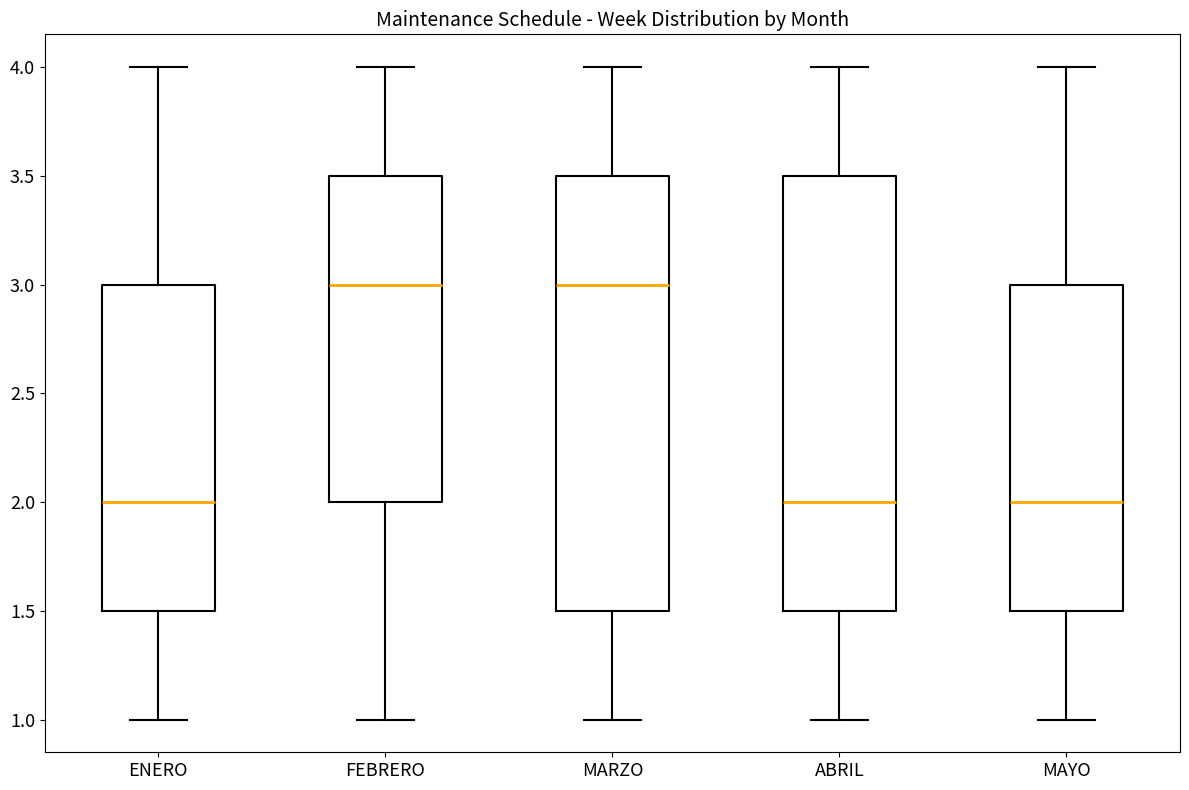

Where does the median line of the box for FEBRERO sit on the y-axis? The values are not printed on the chart, so give them approximately, as read against the axis.

3.0